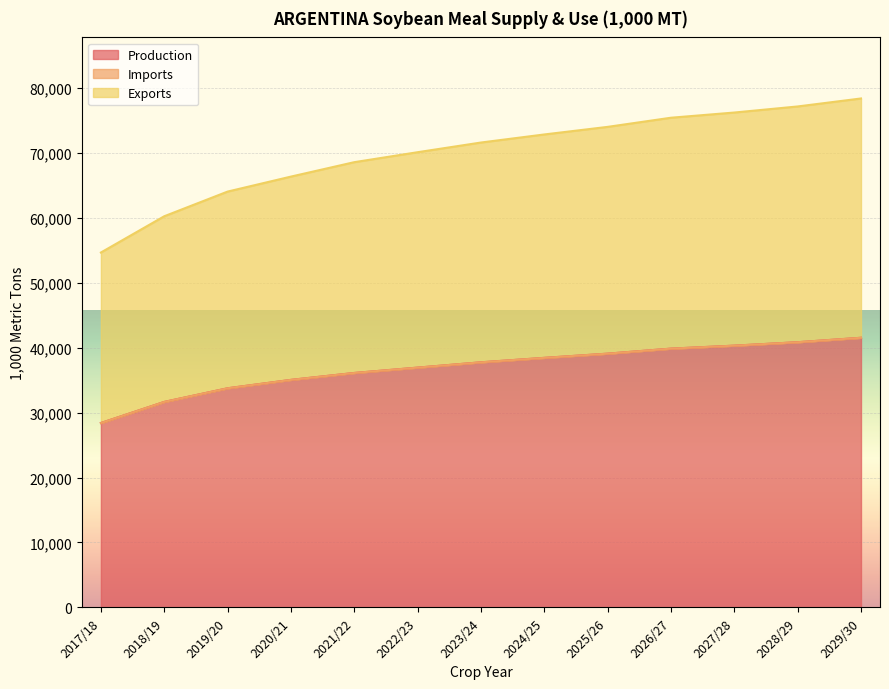

What is the minimum value for Production?

28400